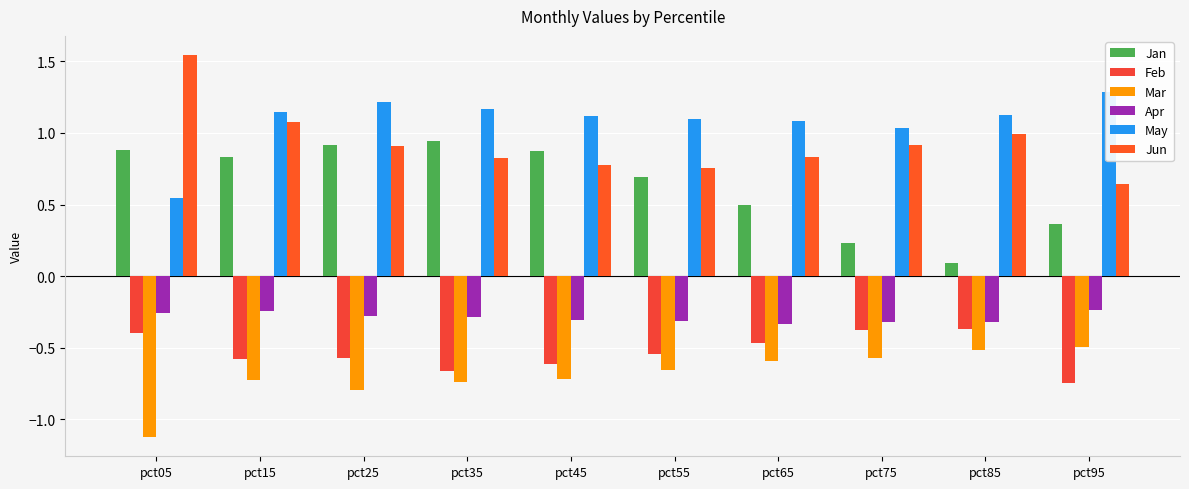

What is the maximum value shown in the chart?

1.5